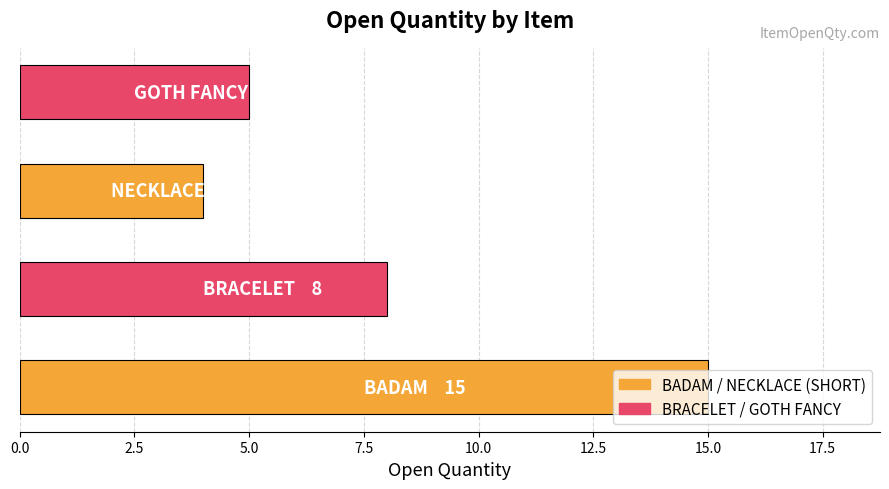

What is the smallest value displayed?

4